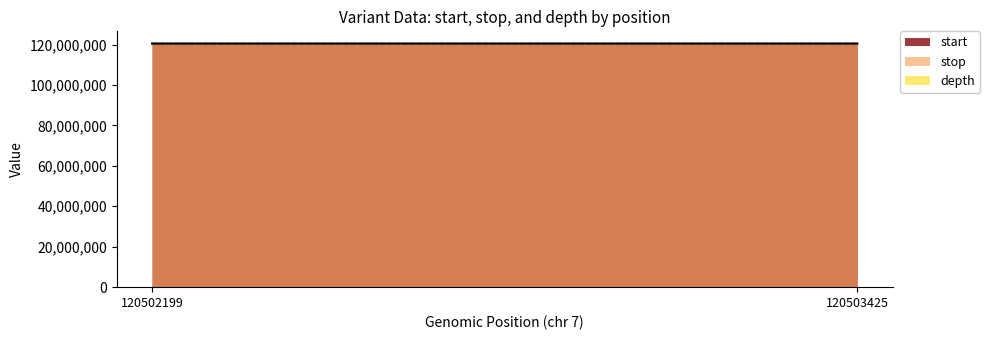

Is it true that depth equals 89 at 120502199?

False